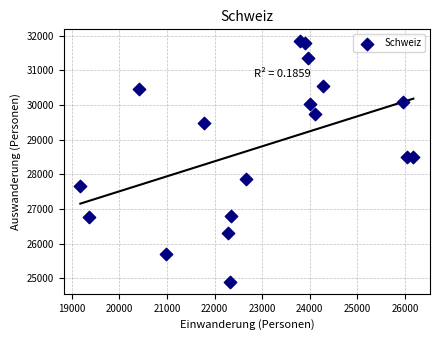

What is the range of Y values (max minus min)?

6938